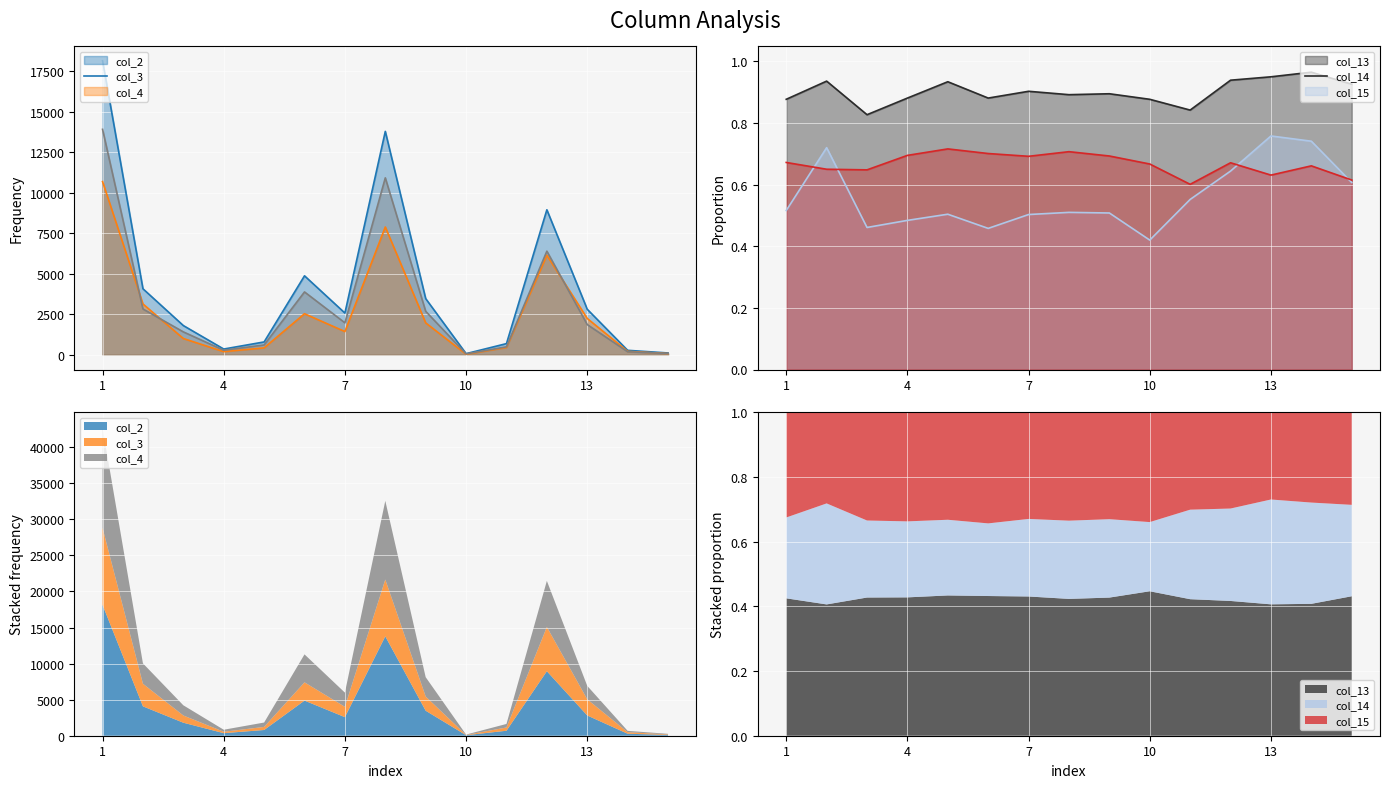

What is the smallest value displayed?

0.4